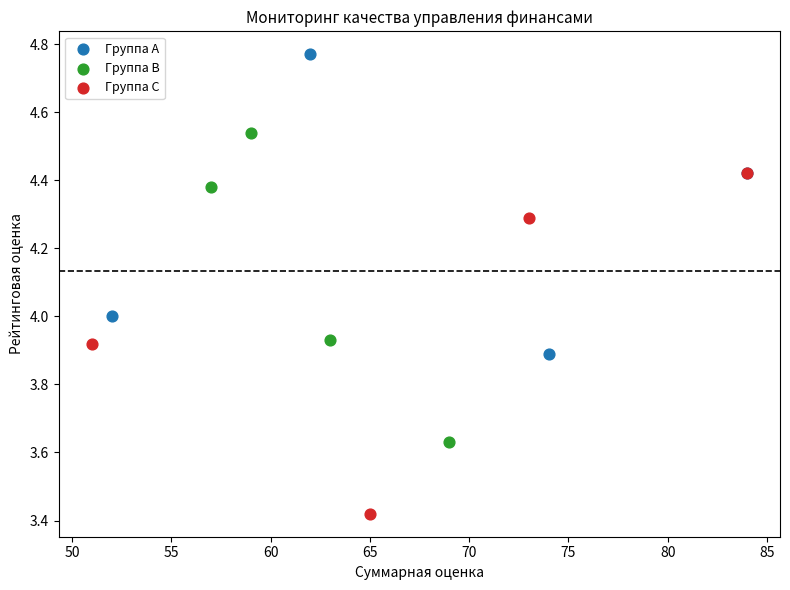

Which series contains the highest Y value?

Группа A